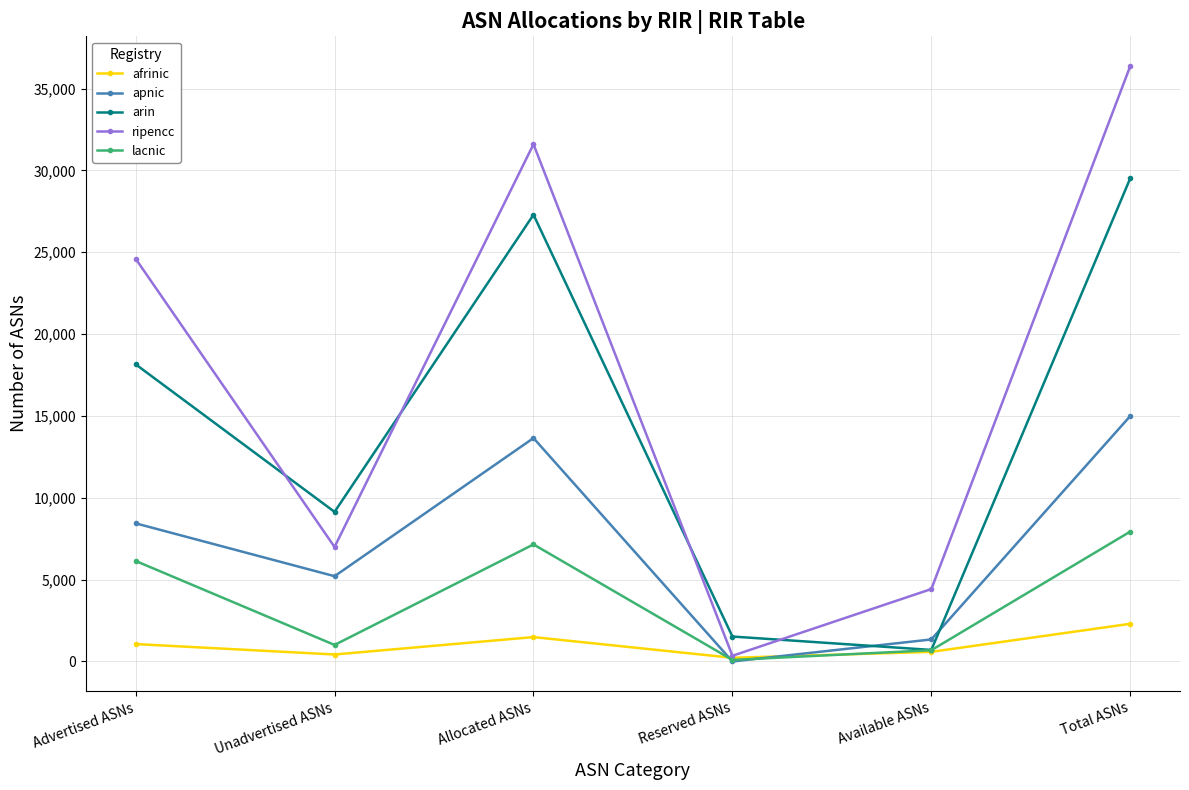

Count the number of categories in the chart.

6